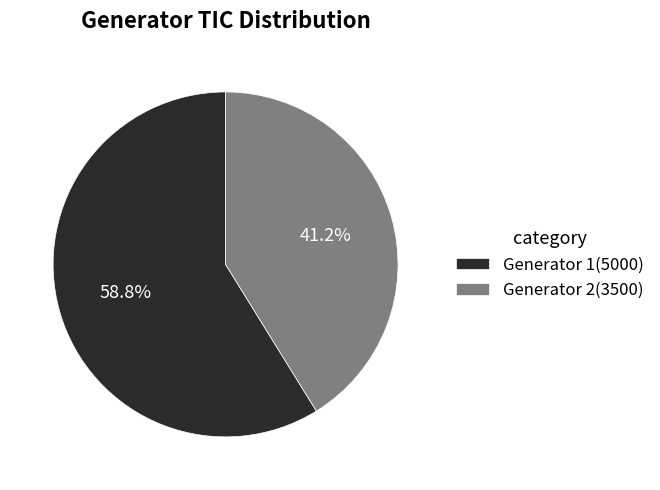

Which category has the biggest portion of the pie?

Generator 1